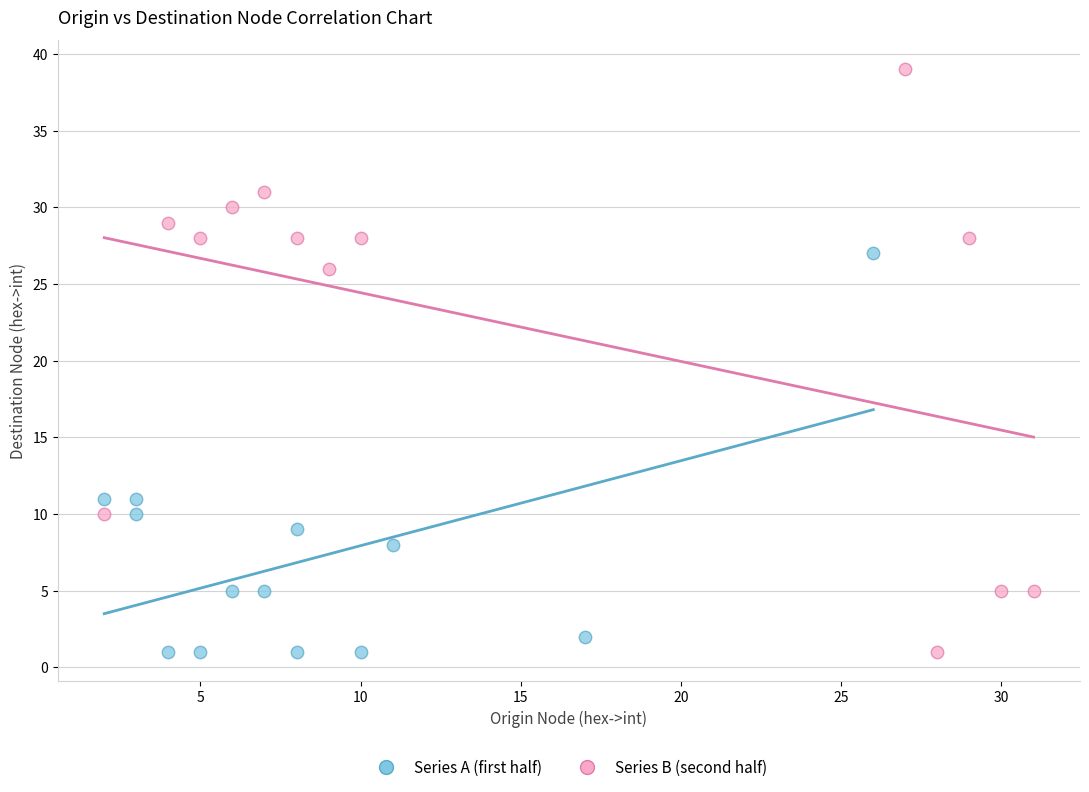

Which series has the widest spread of Y values?

Series B (second half)